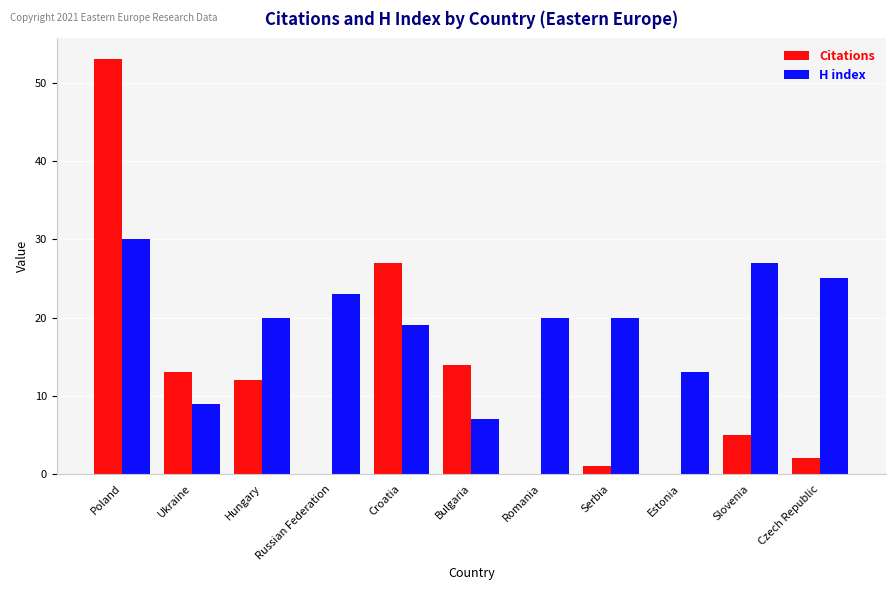

What is the sum of the H index values at Estonia and Czech Republic?

38